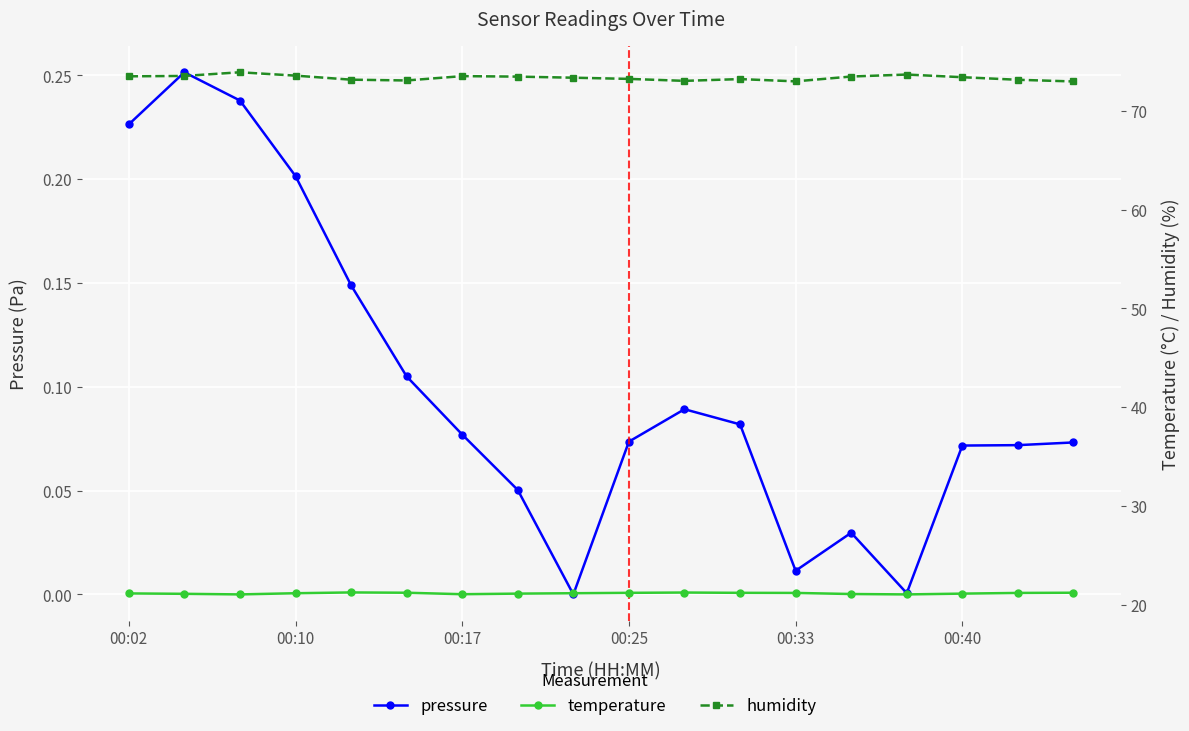

Does the chart display data point markers on the line(s)?

Yes